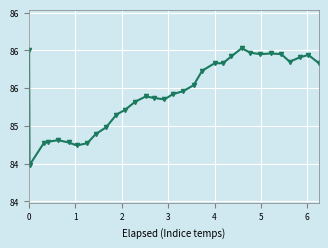

Does the chart have visible grid lines?

Yes